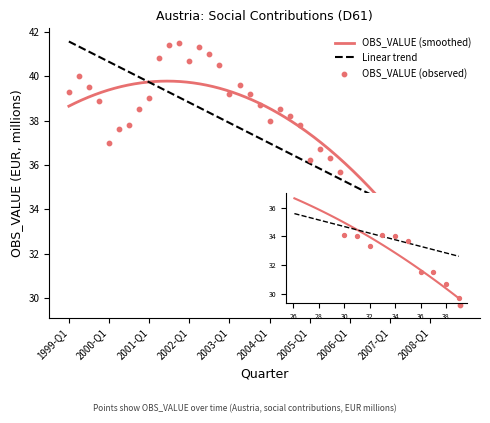

Between 2006-Q4 and 2004-Q2, which is larger?

2004-Q2